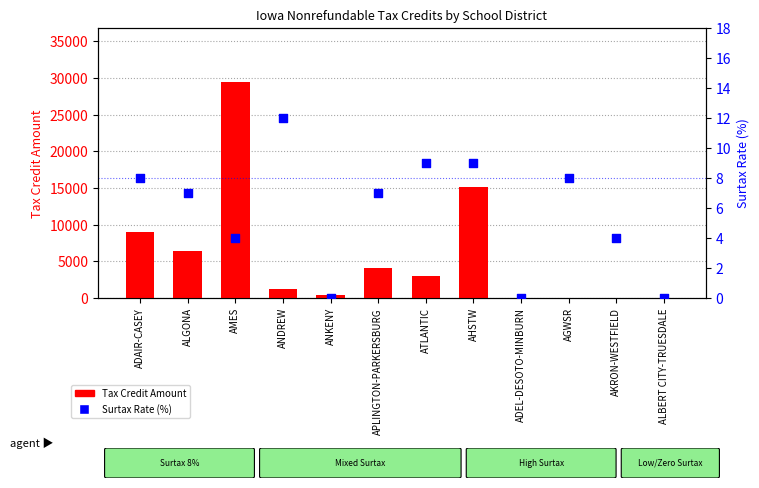

Which series contains the highest Y value?

Tax Credit Amount